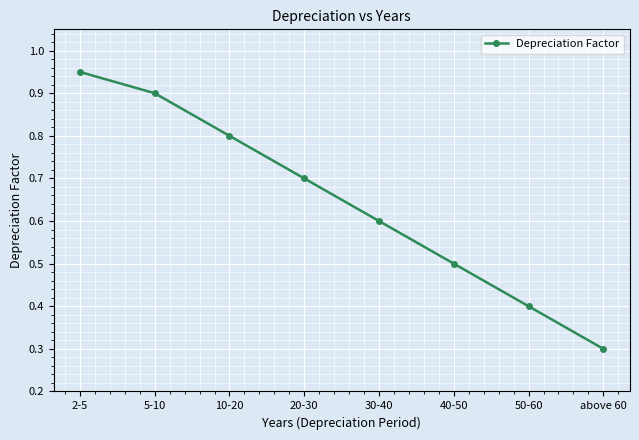

What is the difference between the second highest and minimum values?

0.6